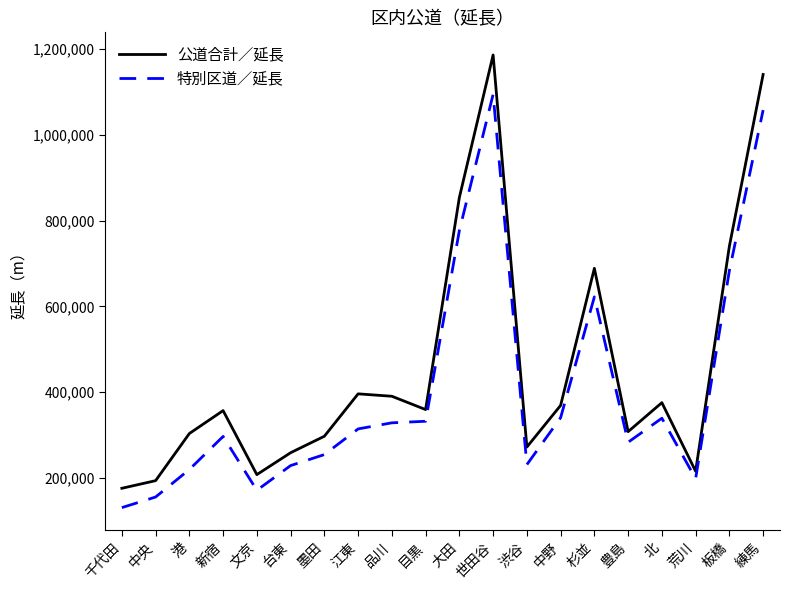

Where does the 公道合計／延長 series first go above 359250?

江東